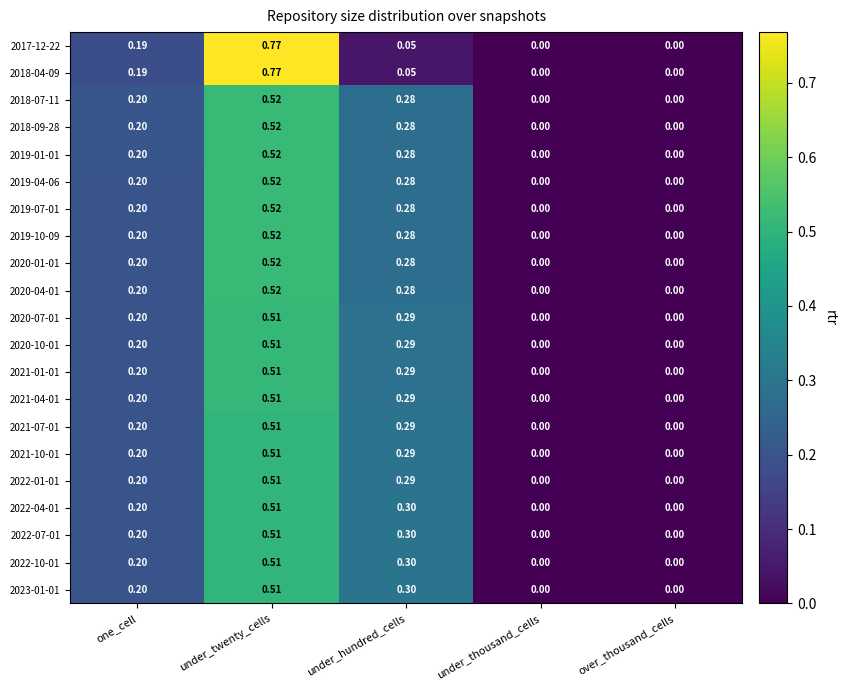

At which category does the chart reach its peak across all series?

under_twenty_cells